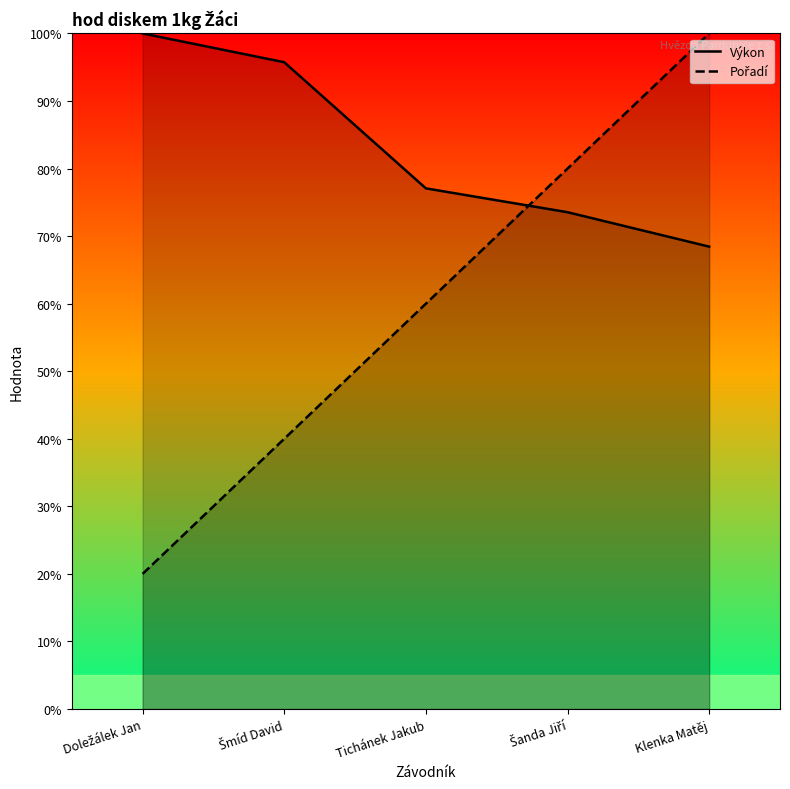

At how many categories does at least one series exceed 21?

5